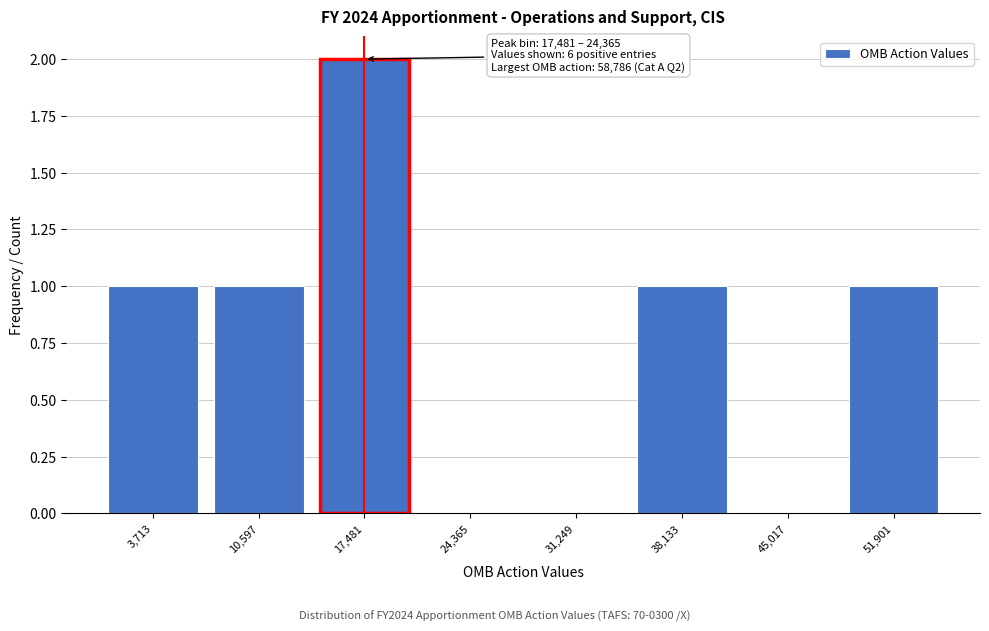

Reading left to right, list all the values displayed in this chart.

3,713=1	10,597=1	17,481=2	24,365=0	31,249=0	38,133=1	45,017=0	51,901=1